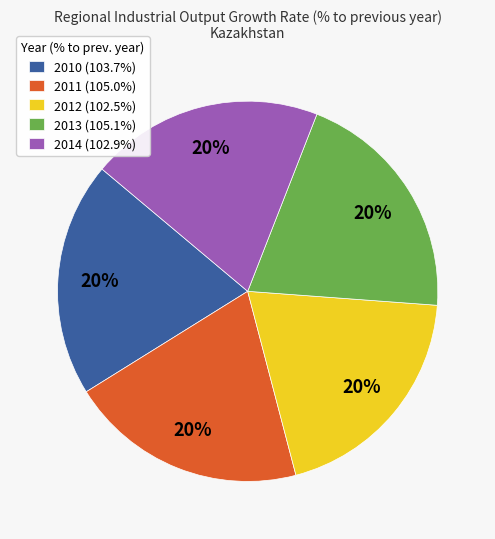

Is 2012 (102.5%) the majority of the pie?

No